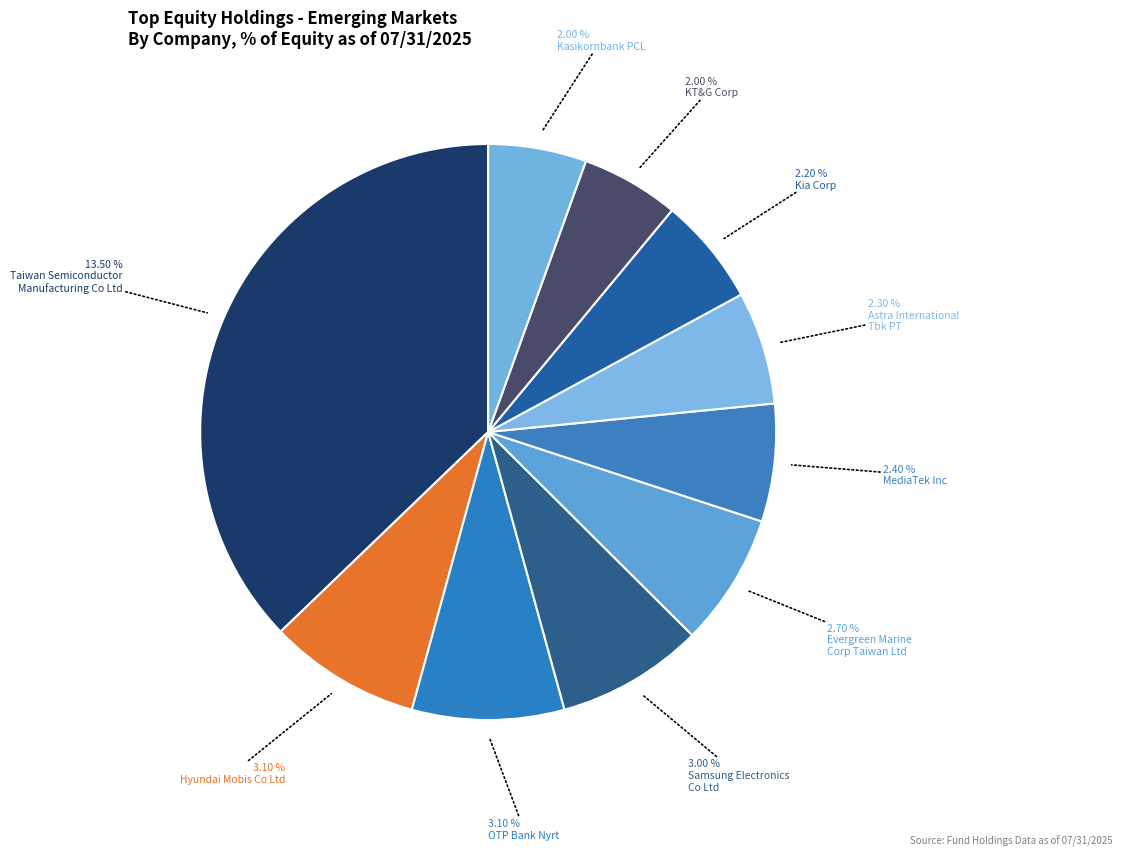

Count the number of slices in the pie.

10